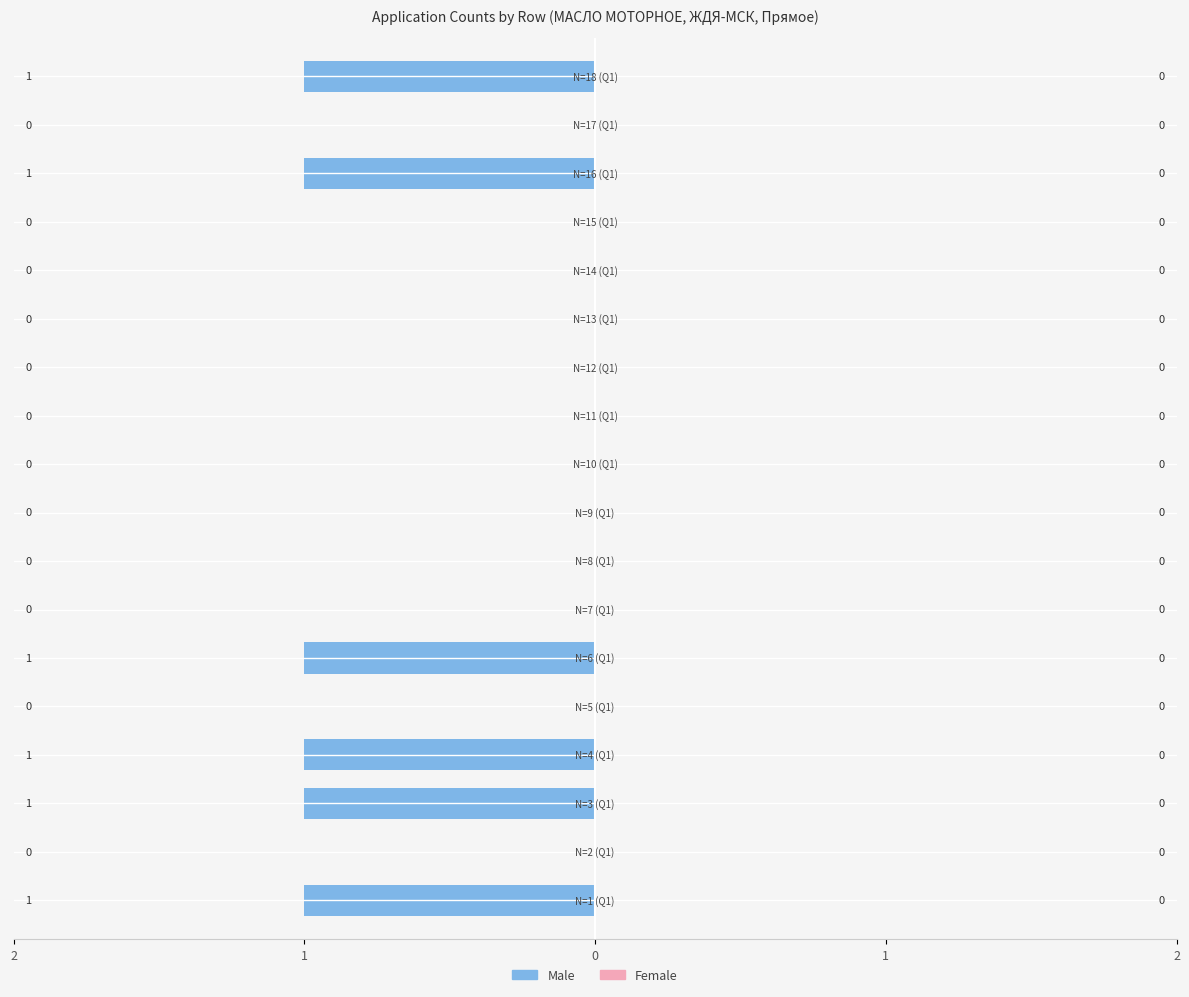

Are the bars horizontal?

Yes